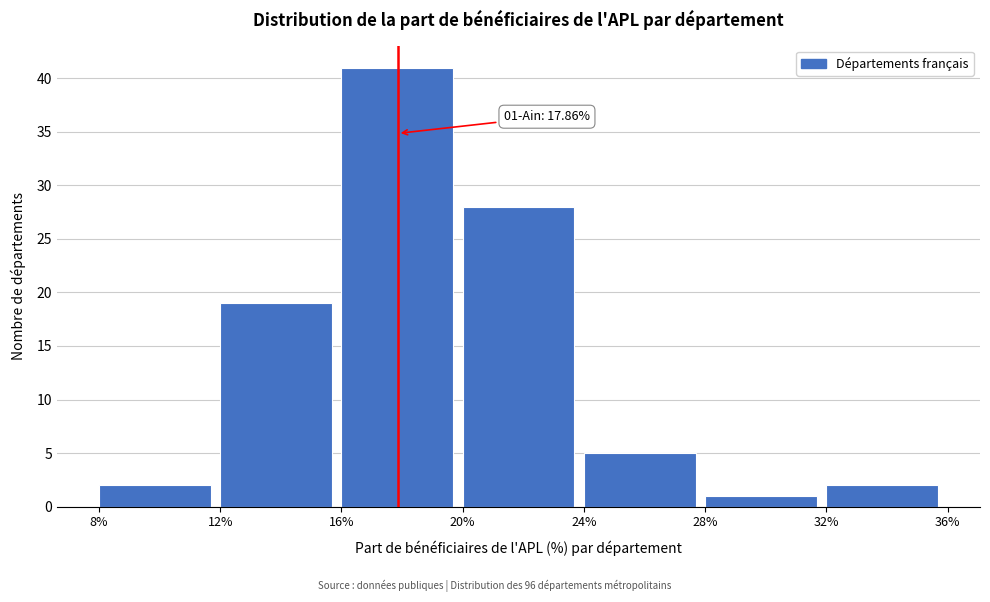

Which range on the x-axis has the tallest bar?

16% to 20%